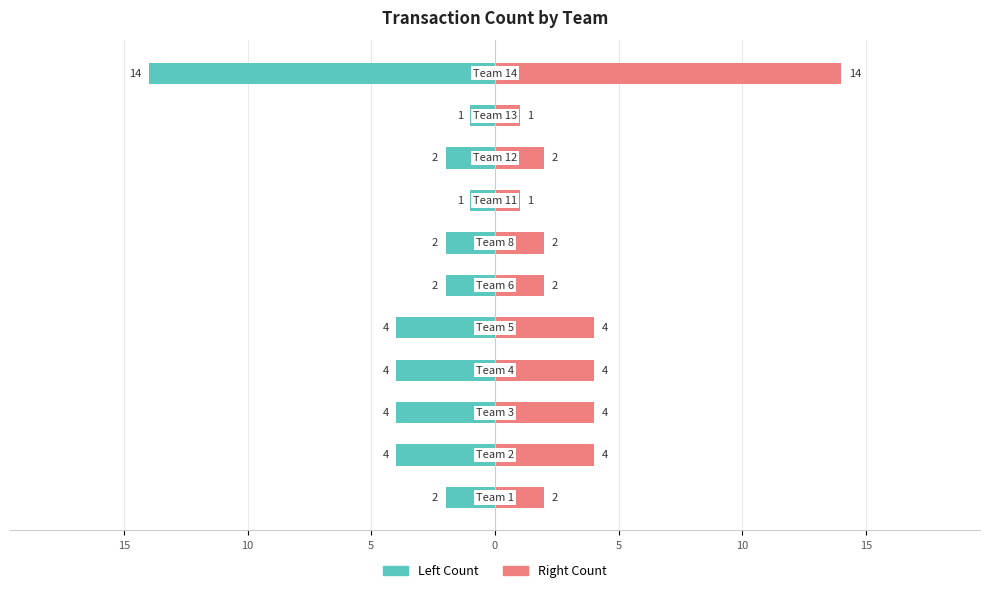

What are all the series names shown in the legend?

Left Count, Right Count